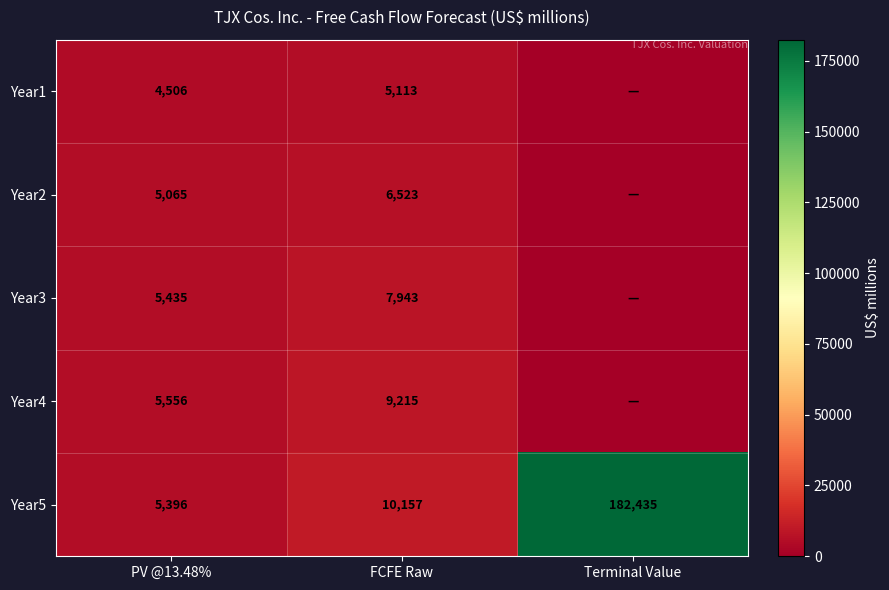

At how many categories does at least one series exceed 44015?

1